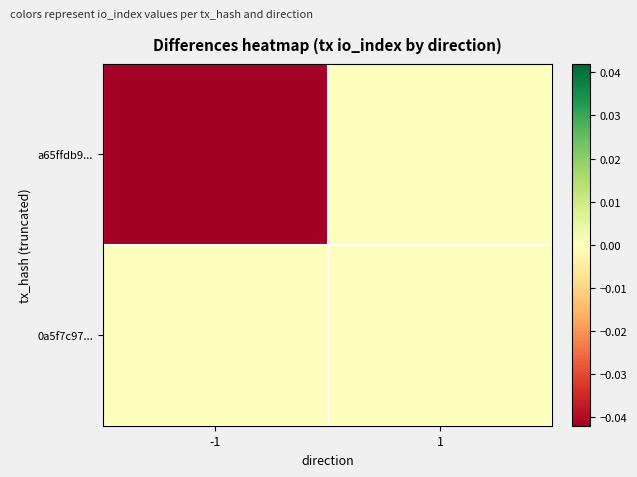

At how many categories does at least one series exceed 0?

1